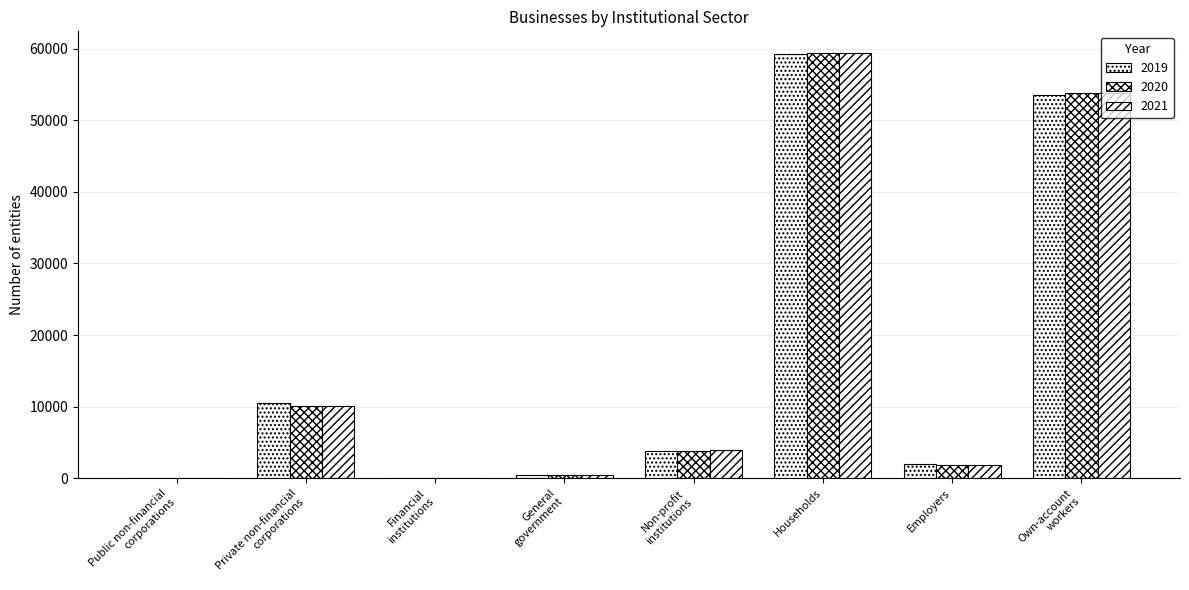

Reading right to left, list all the values displayed in this chart.

2019: 53567	2026	59304	3780	476	52	10521	57
2020: 53757	1901	59428	3842	475	52	10144	56
2021: 53827	1806	59436	3892	474	51	10100	56